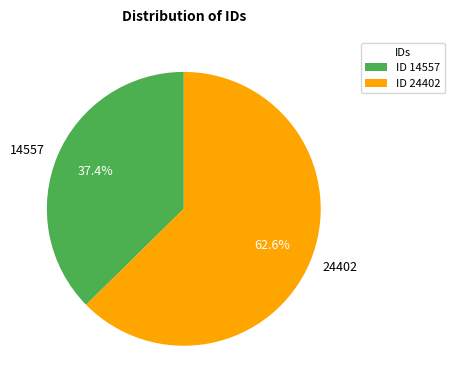

What is the majority slice?

24402